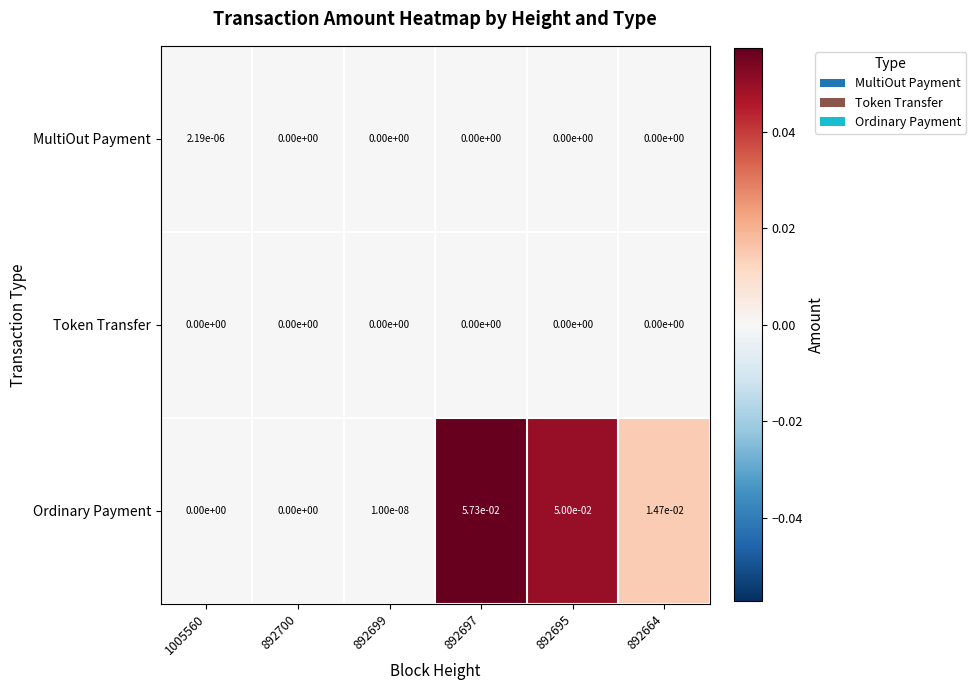

Which series has the largest total across all categories?

Ordinary Payment